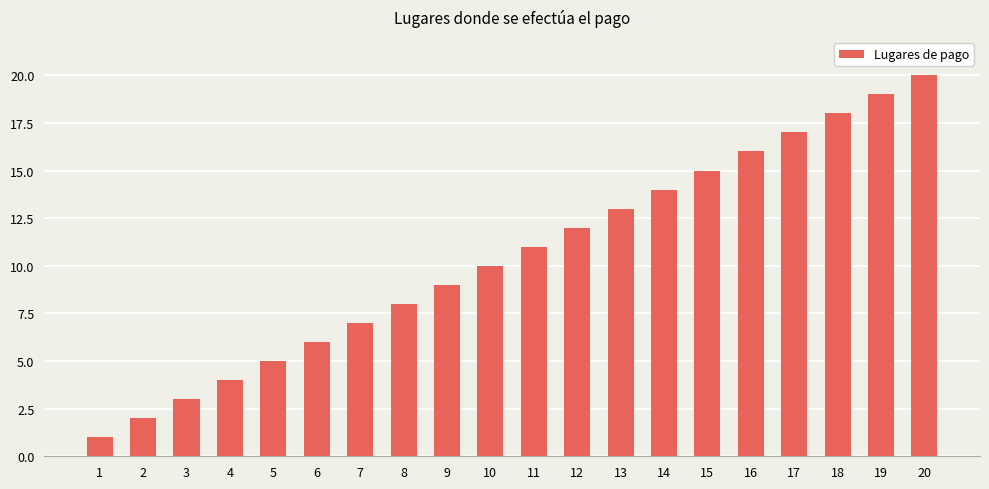

What is the difference between the values at 4 and 1?

3